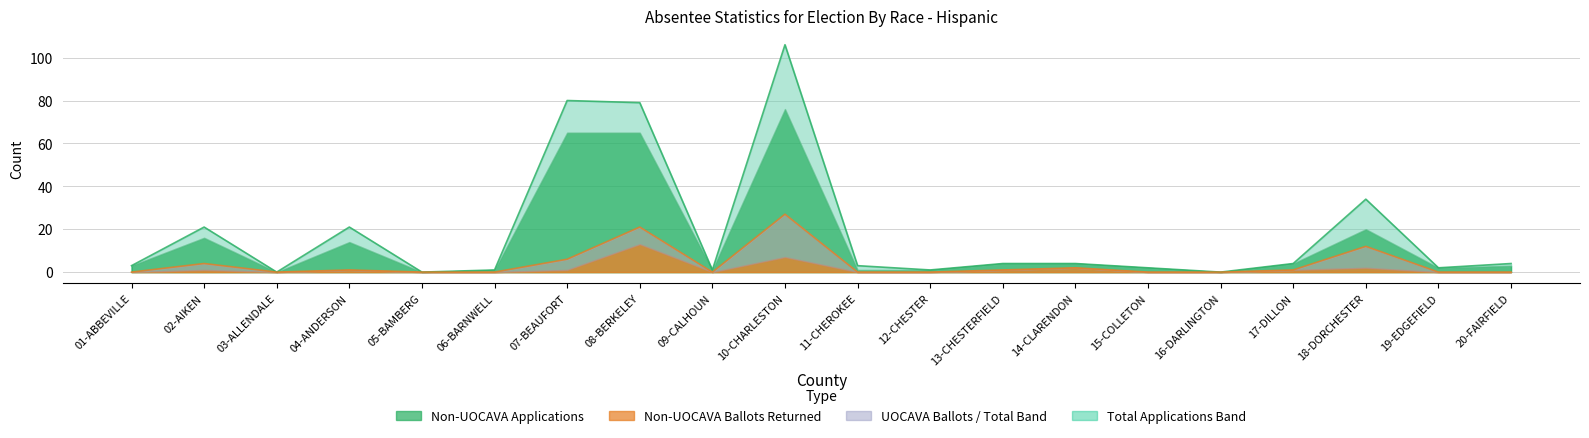

The value of Total Applications Issued at 15-COLLETON is 1. True or false?

False